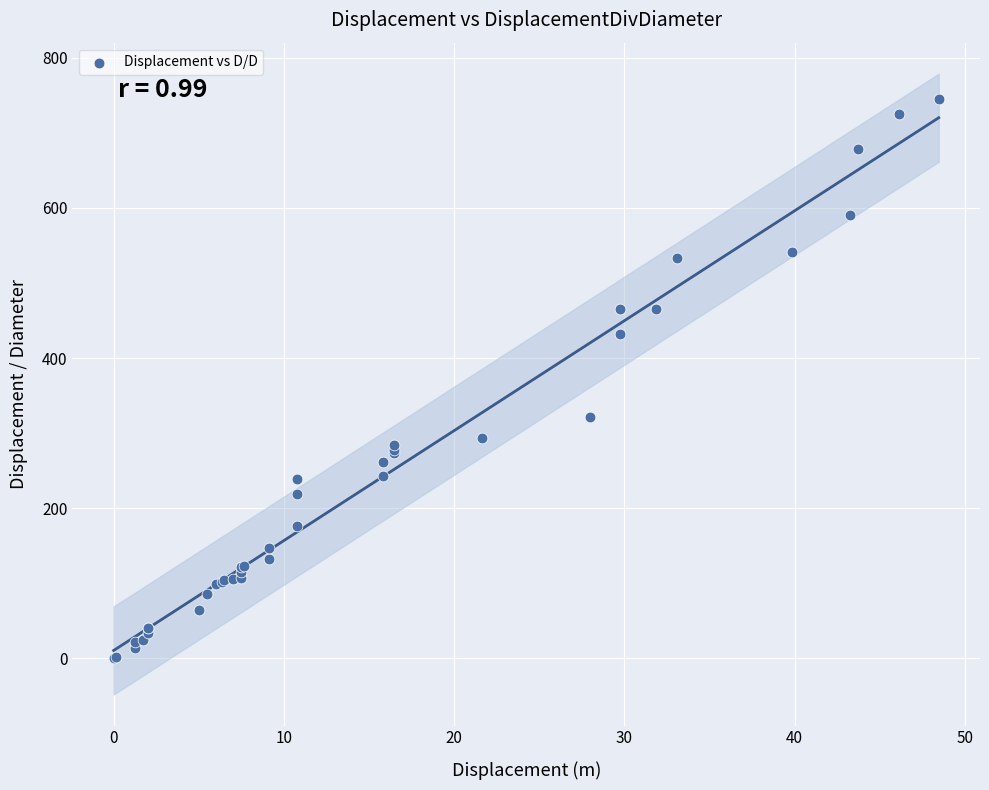

What Y value in the scatter plot is closest to 372?

321.8